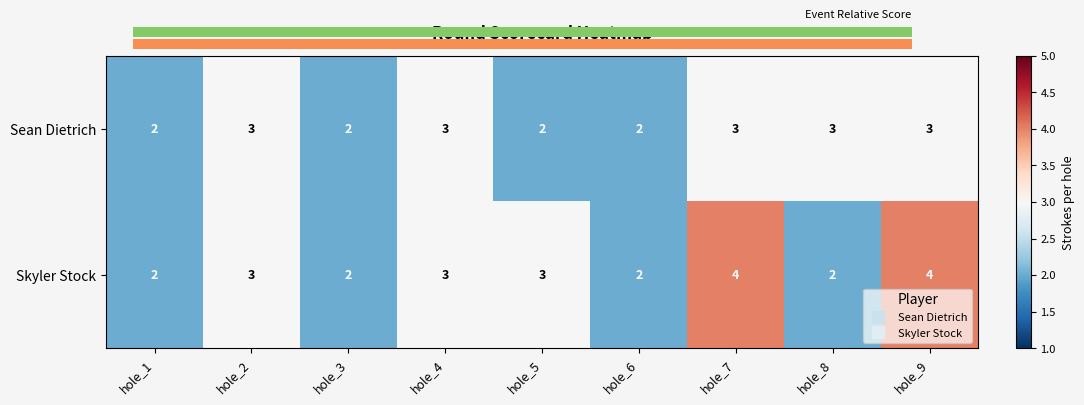

What is the spread (max minus min) of values at hole_7?

1